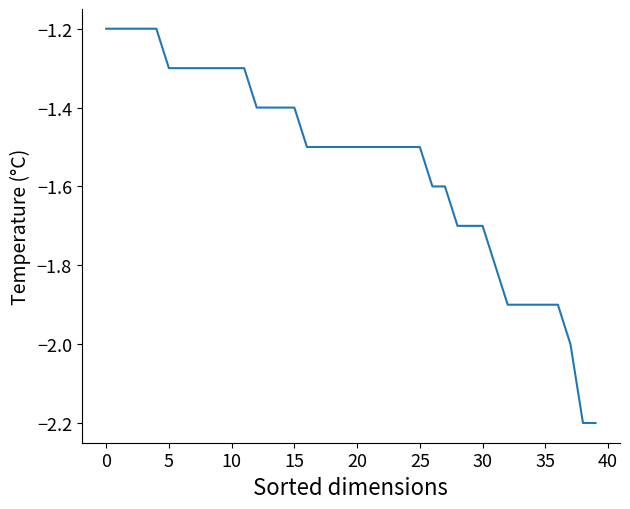

What is the difference between the maximum and minimum values?

1.0